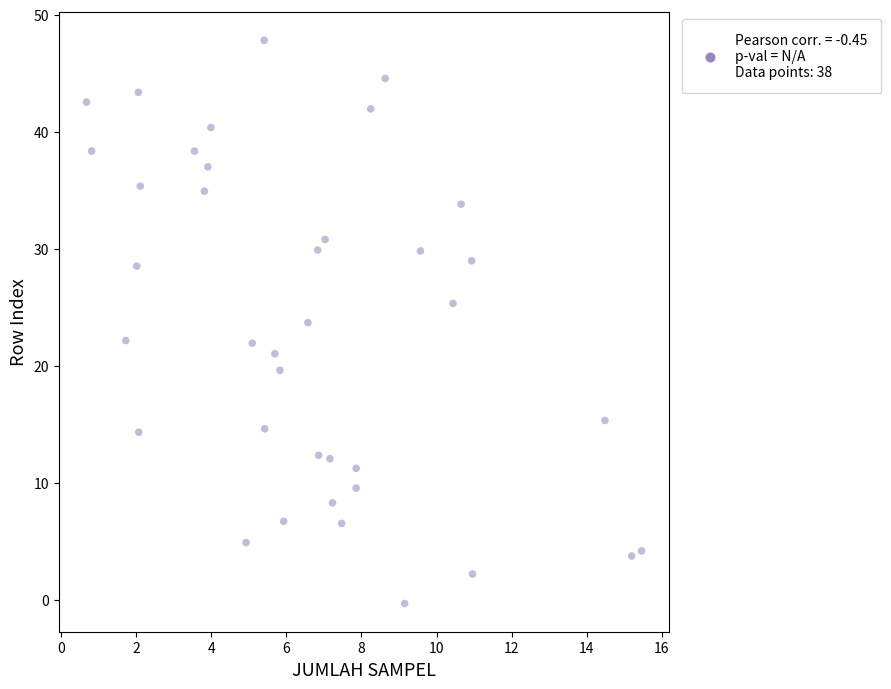

What is the range of Y values (max minus min)?

48.2